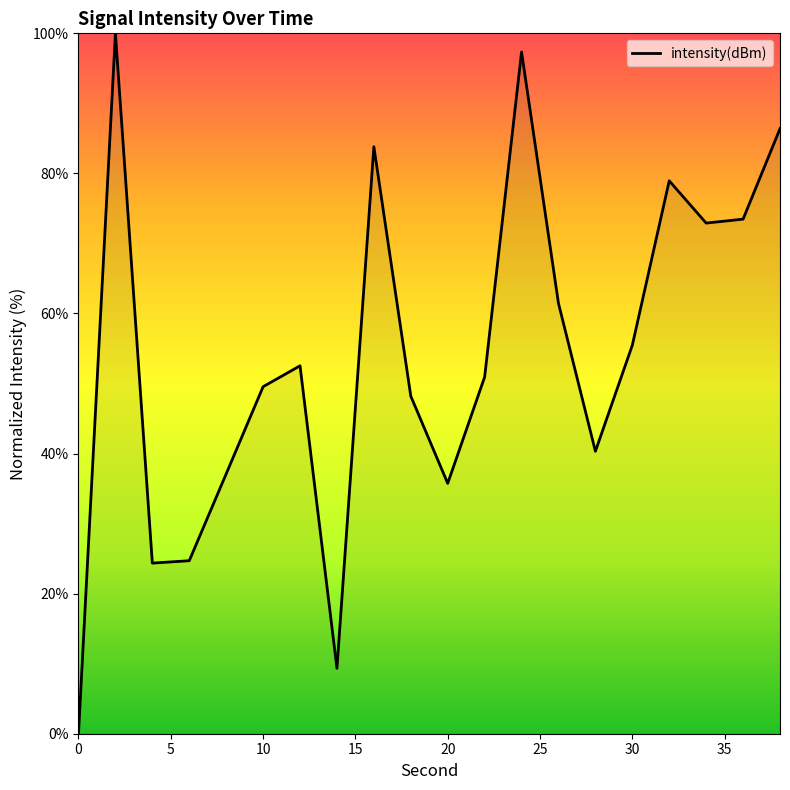

How many positive values are there?

19